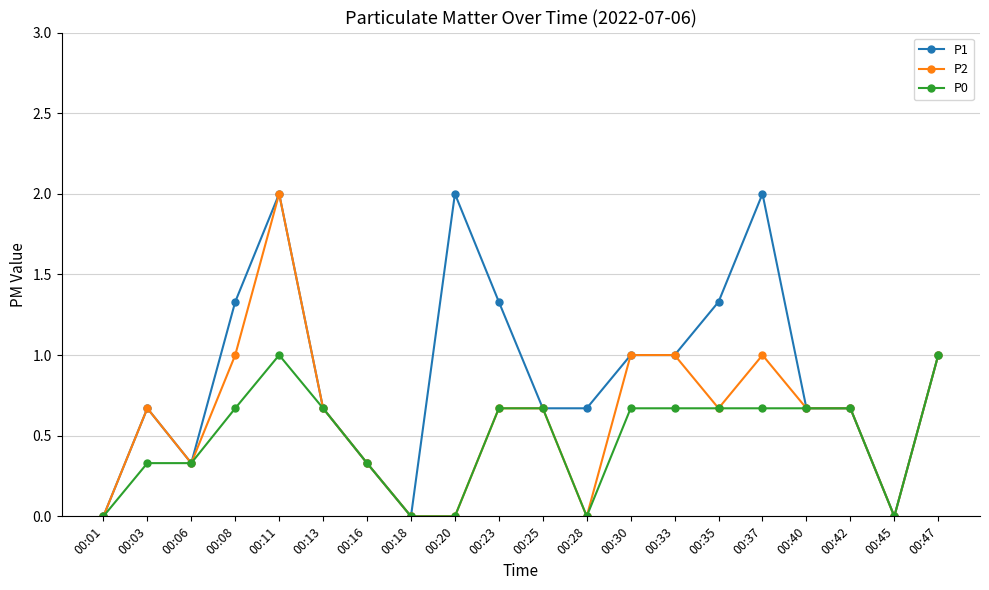

Which series changed the most between 00:06 and 00:08?

P1